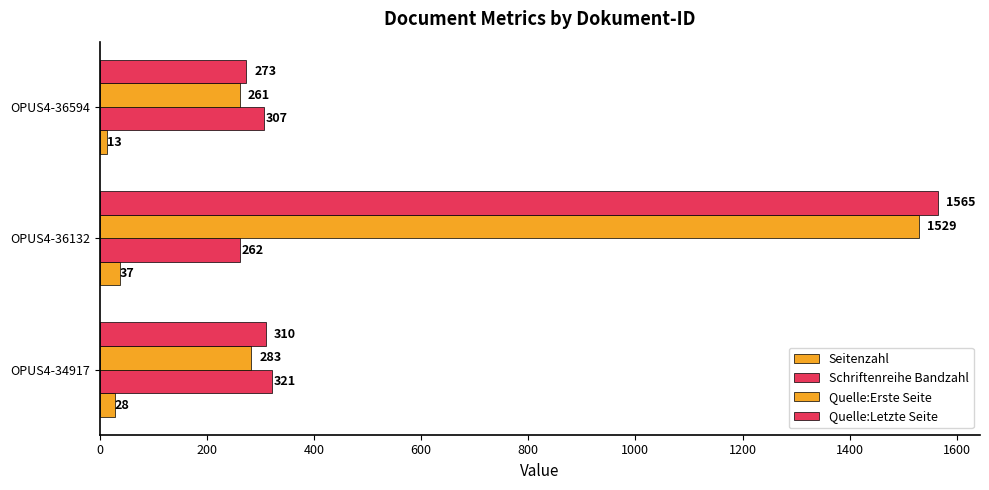

How many data points in Schriftenreihe Bandzahl are less than 307?

1